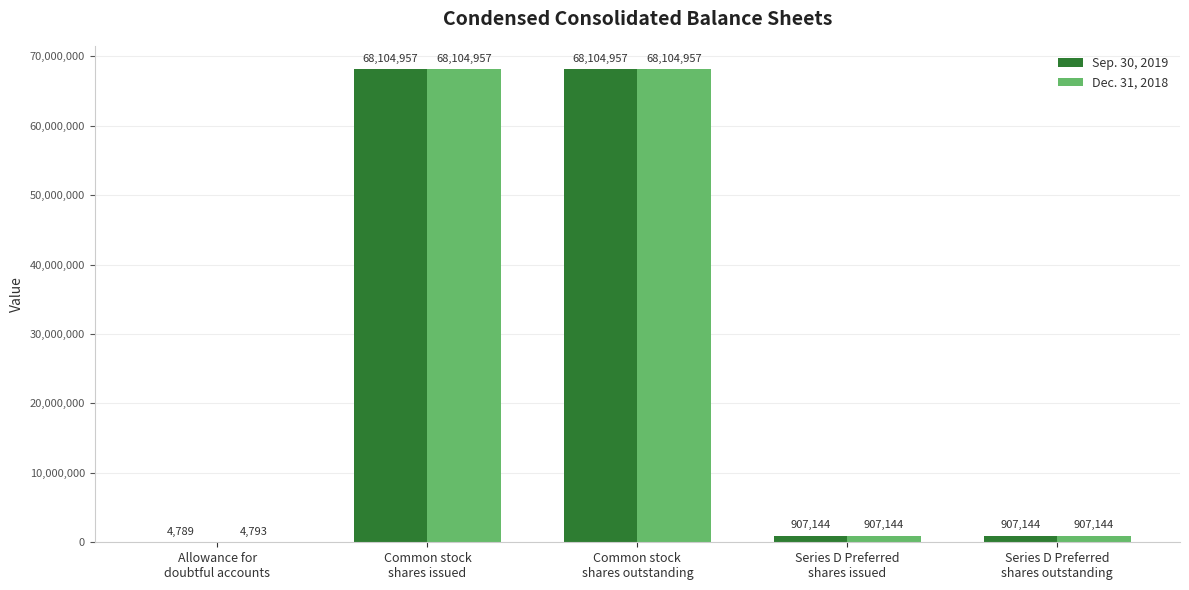

Reading left to right, what are all the values shown in this chart?

Sep. 30, 2019: 4789	68104957	68104957	907144	907144
Dec. 31, 2018: 4793	68104957	68104957	907144	907144